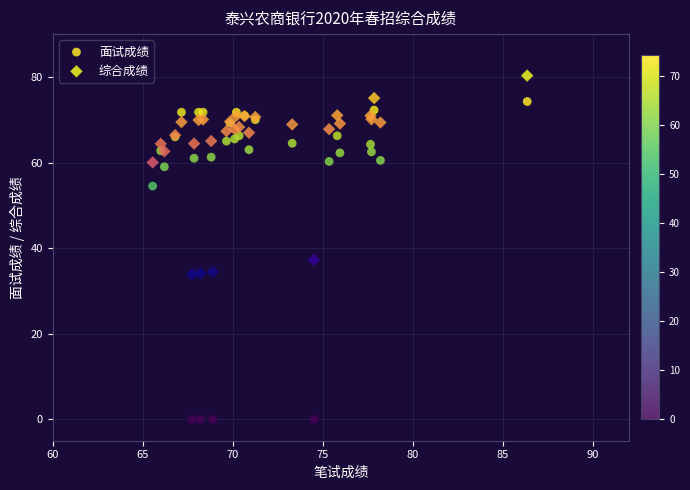

What is the X range (max minus min) for the scatter plot?

20.8